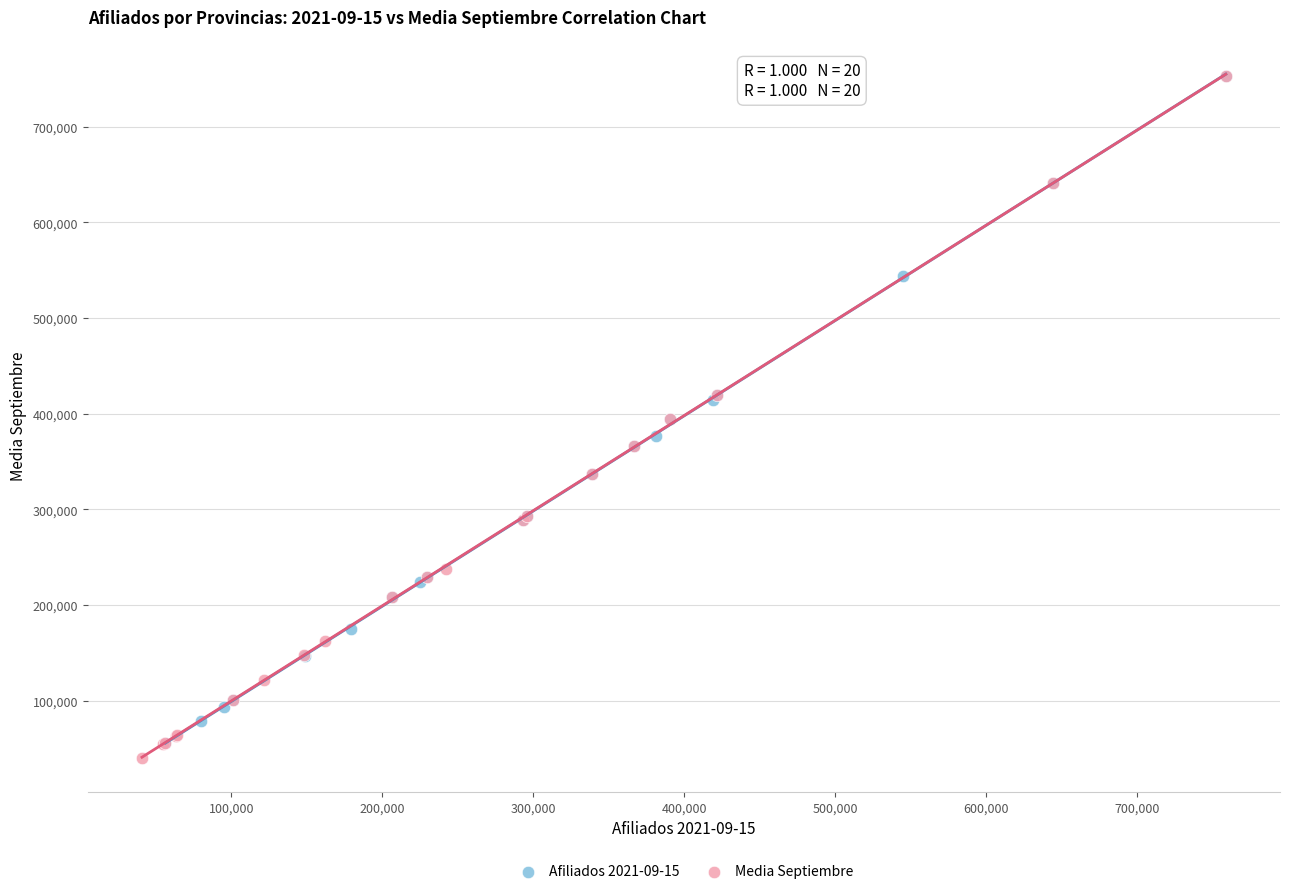

What are all the series names shown in the legend?

Afiliados 2021-09-15, Media Septiembre